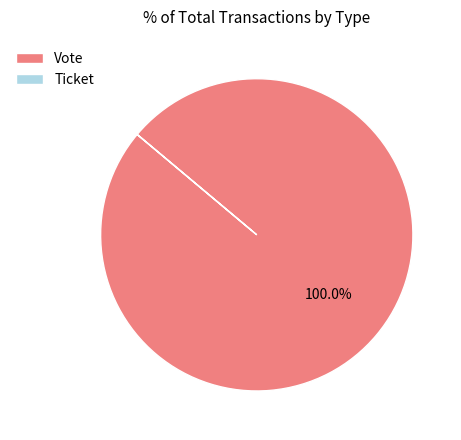

To the nearest percent, what portion does Vote represent?

100%